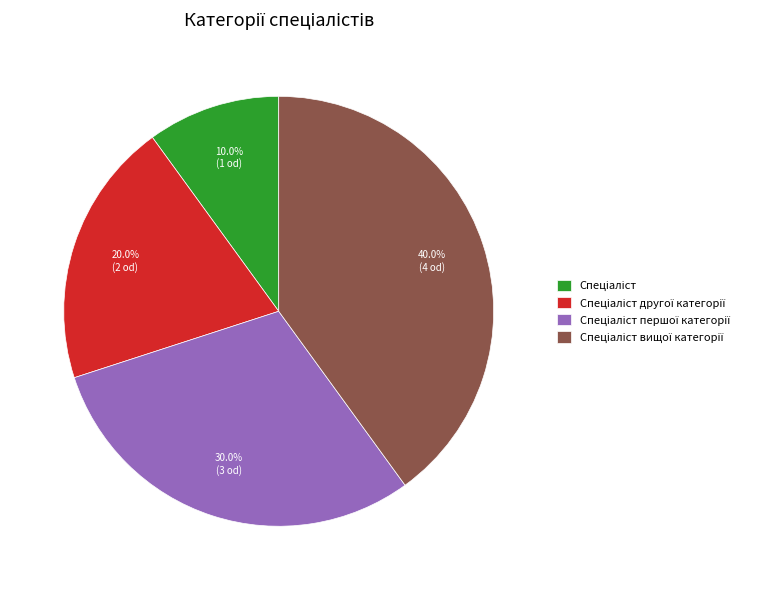

Is there any slice that represents more than half of the pie?

No